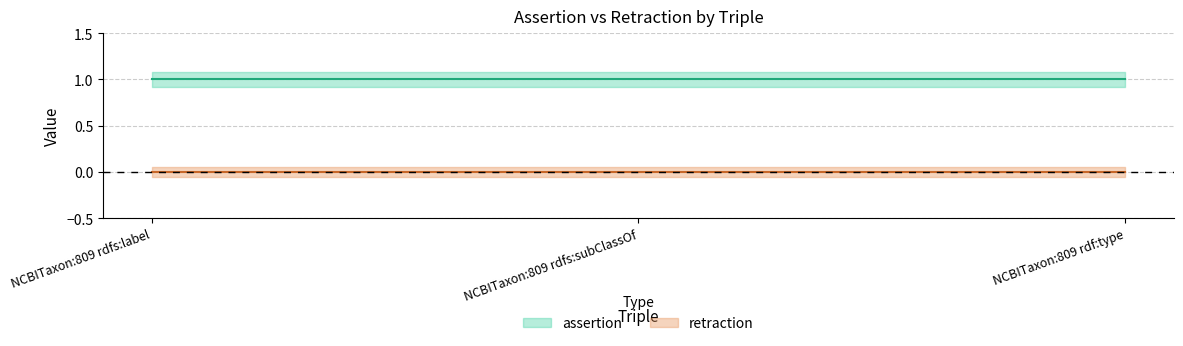

At how many categories does at least one series exceed 0?

3